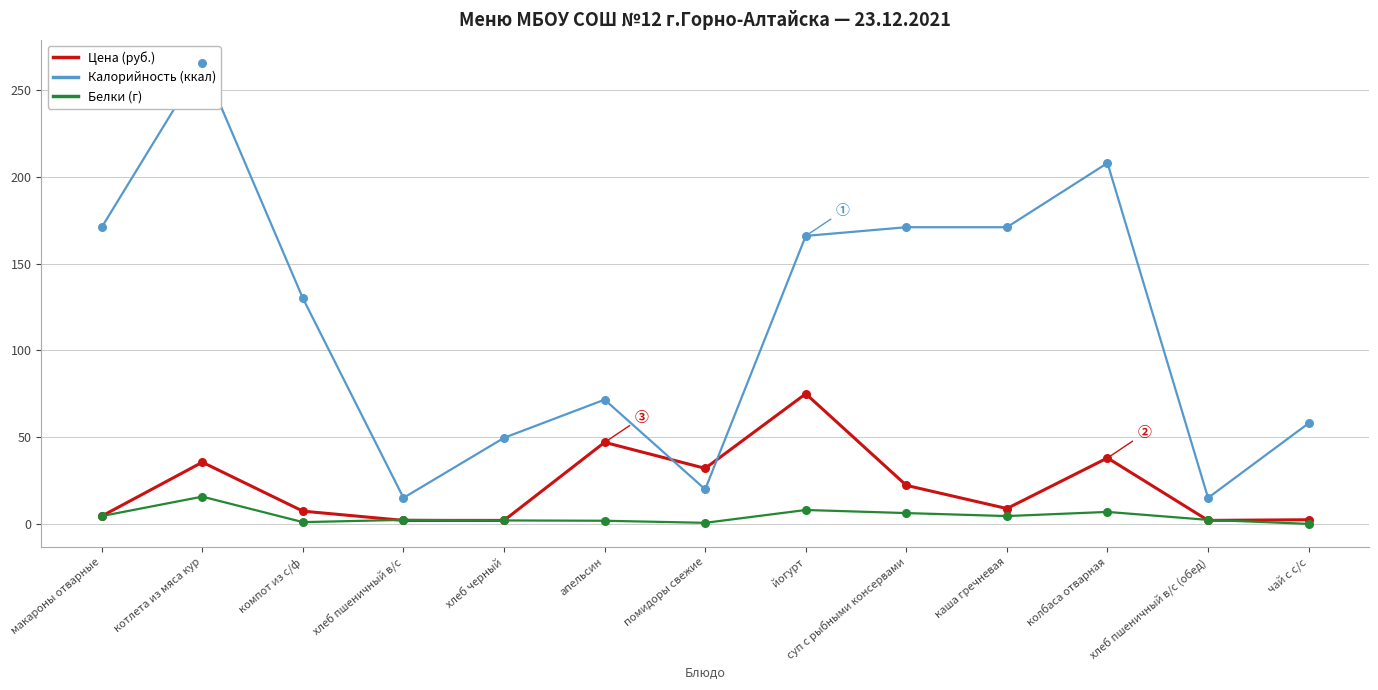

At which category is the sum across all series the highest?

котлета из мяса кур